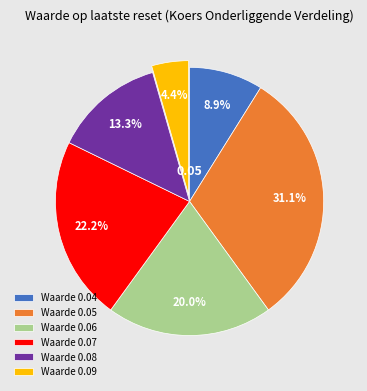

To the nearest percent, what is the difference between the largest and smallest slice percentages?

27%